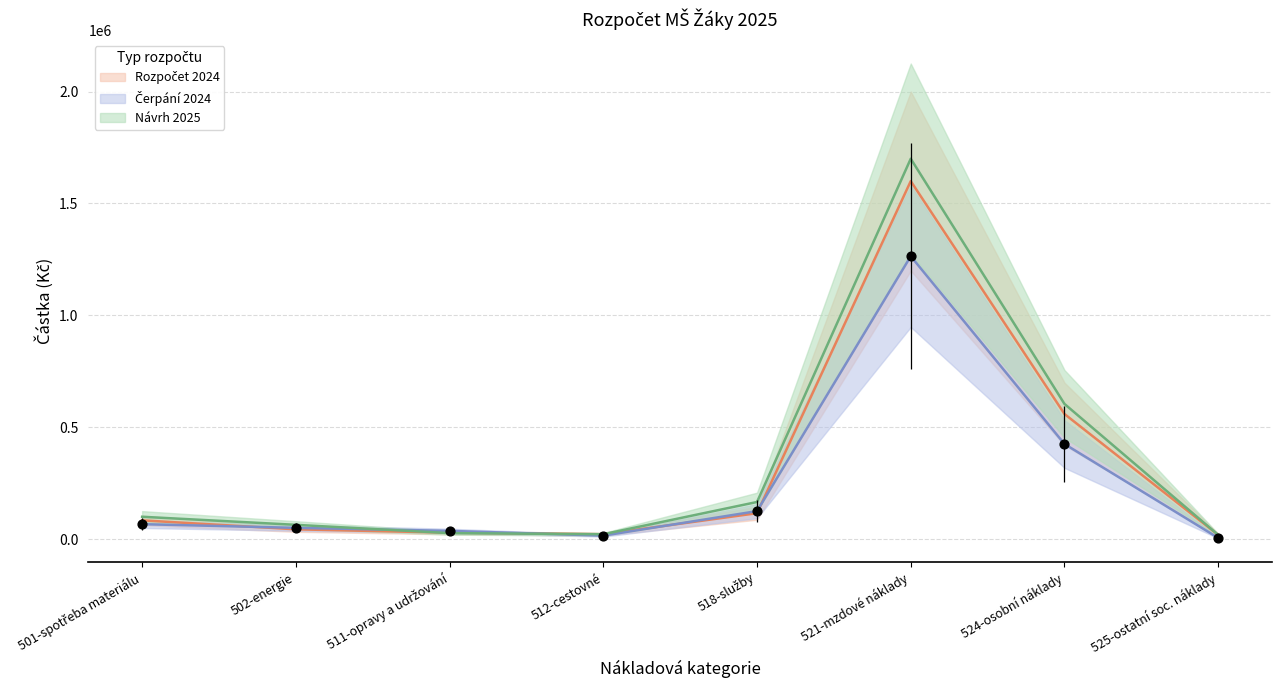

At which category is the sum across all series the highest?

521-mzdové náklady